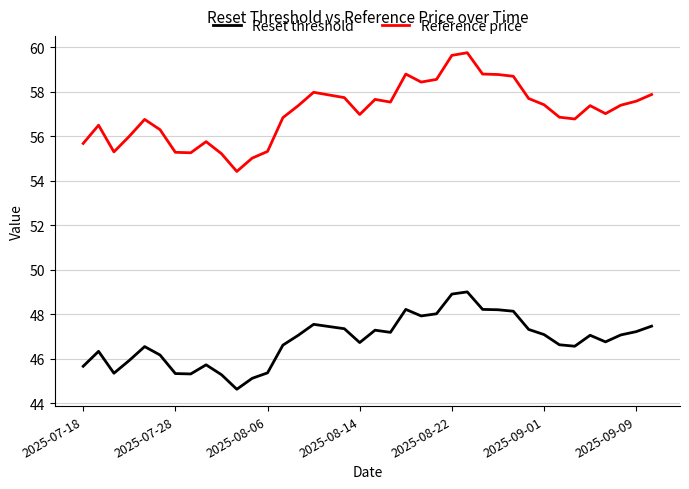

Which series has the largest total across all categories?

Reference price